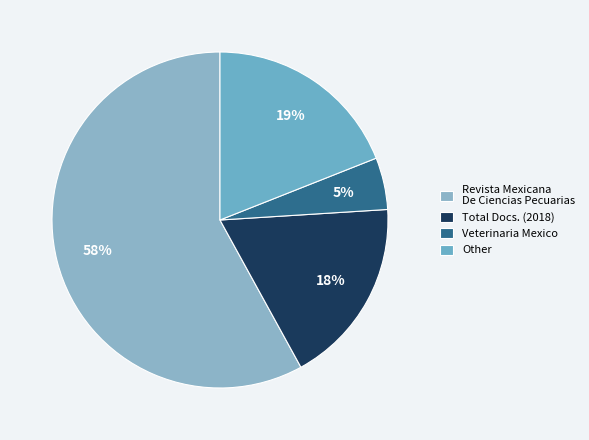

Which slice is the smallest?

Veterinaria Mexico